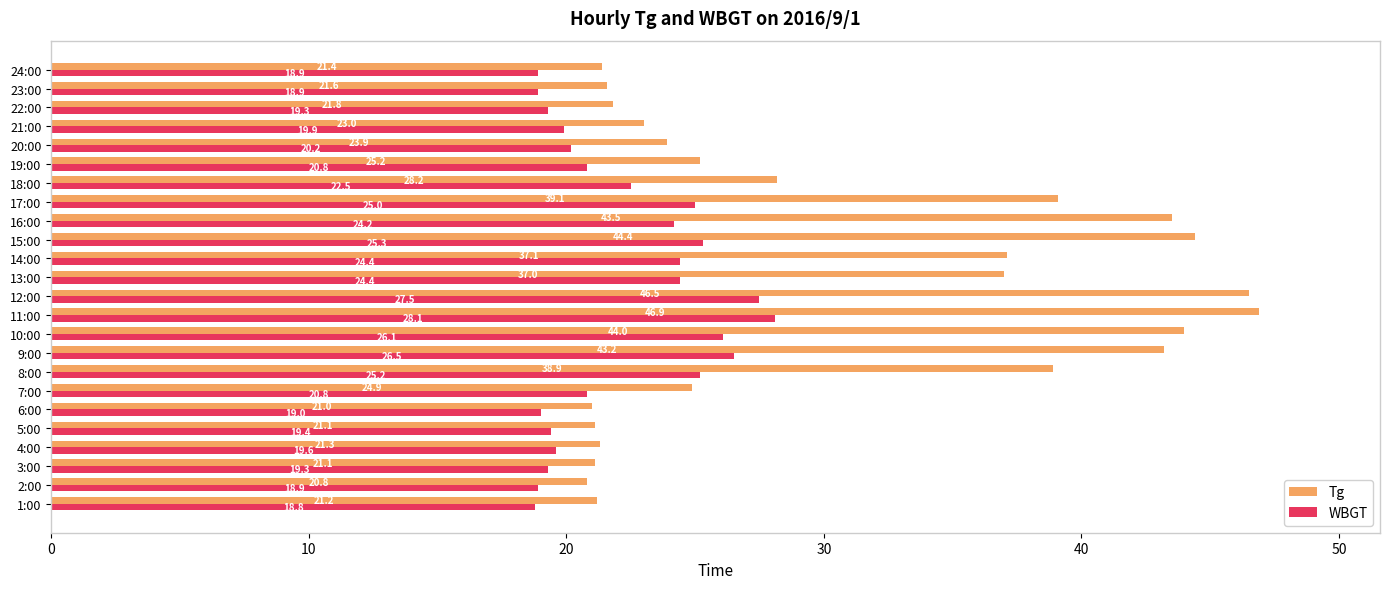

Which category has the highest value in the Tg series?

11:00